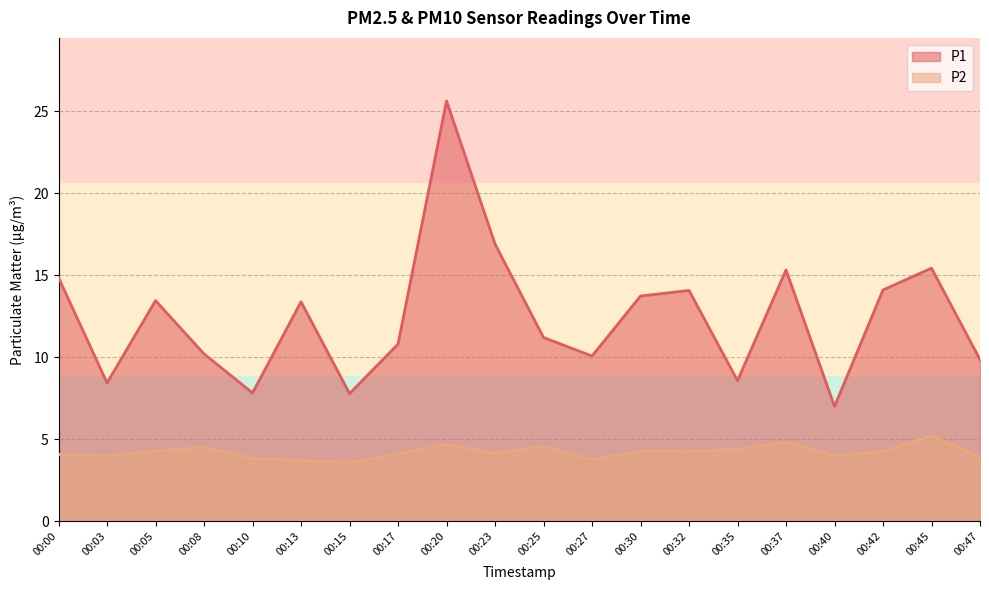

At which label is P1 closest to 16?

00:45